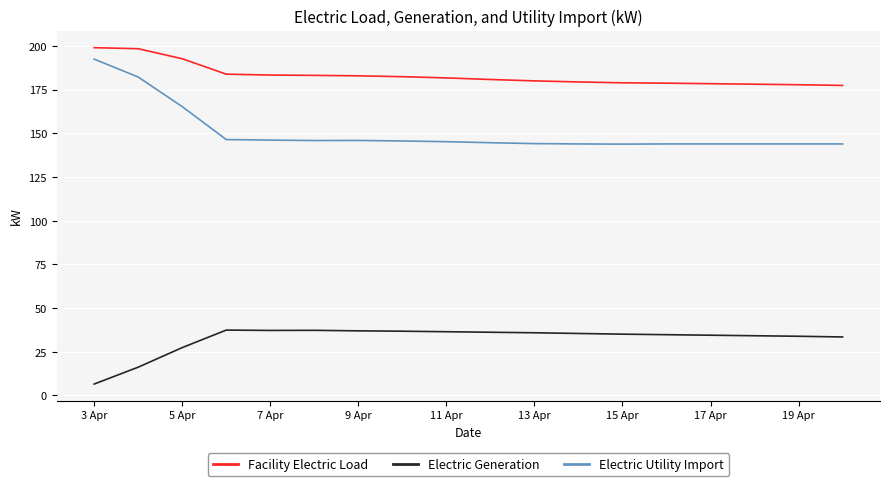

Count the number of categories in the chart.

18